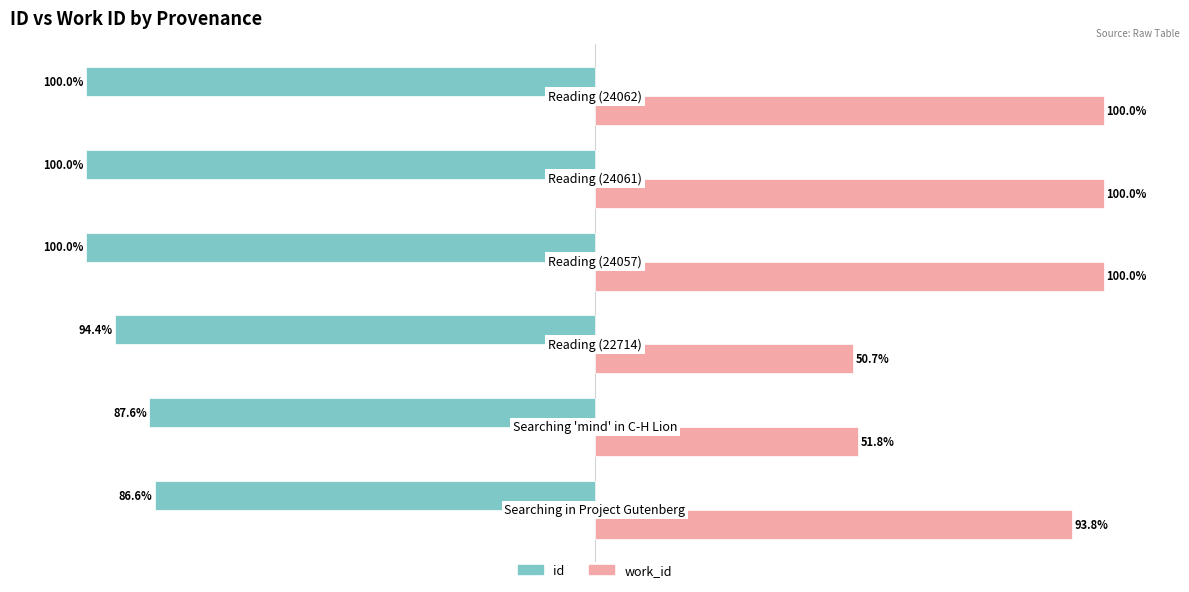

What are all the series names shown in the legend?

id, work_id